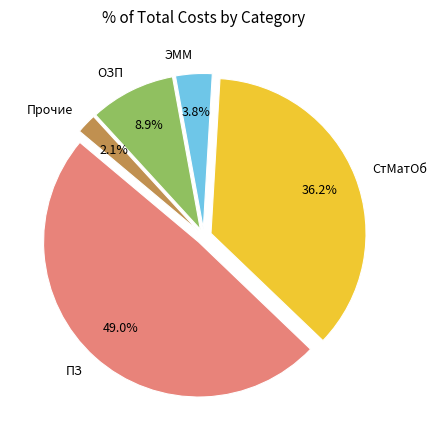

Is Прочие the majority of the pie?

No